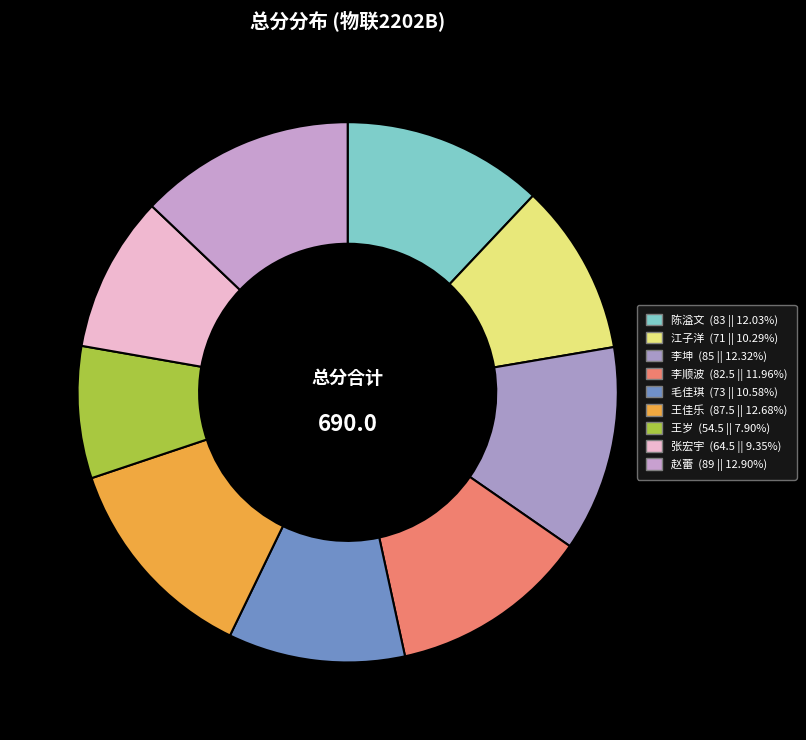

Is 王佳乐 the majority of the pie?

No